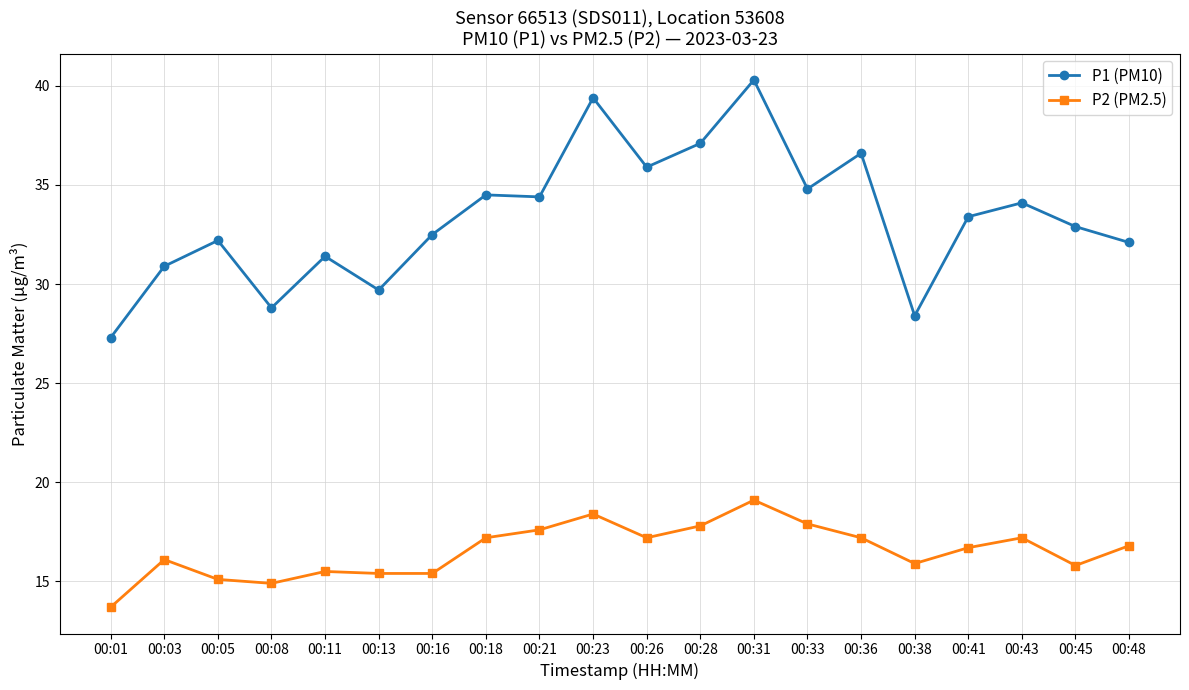

In P1 (PM10), how many points are higher than both neighbors (excluding endpoints)?

7